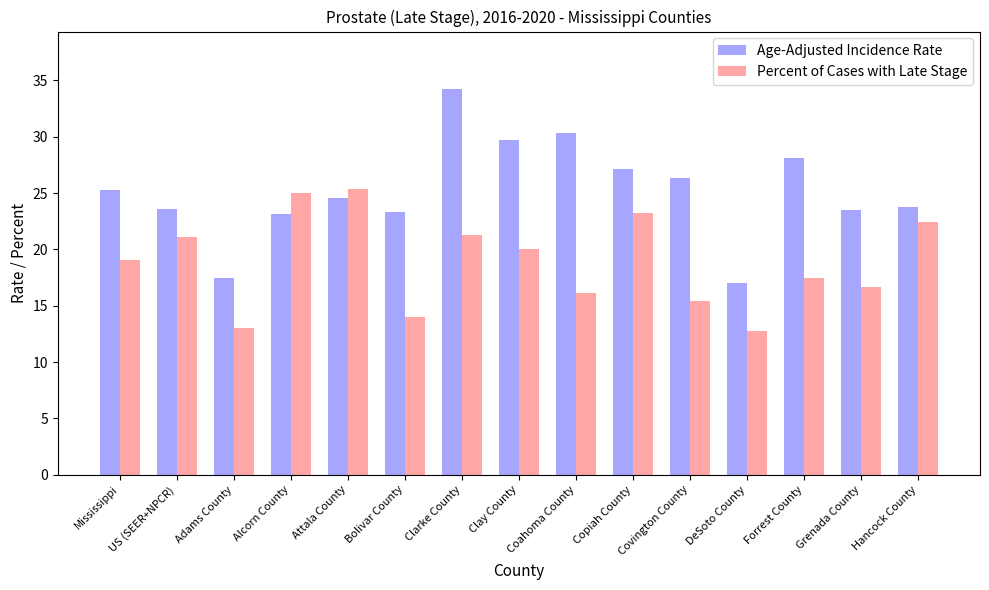

At which category does the chart reach its peak across all series?

Clarke County